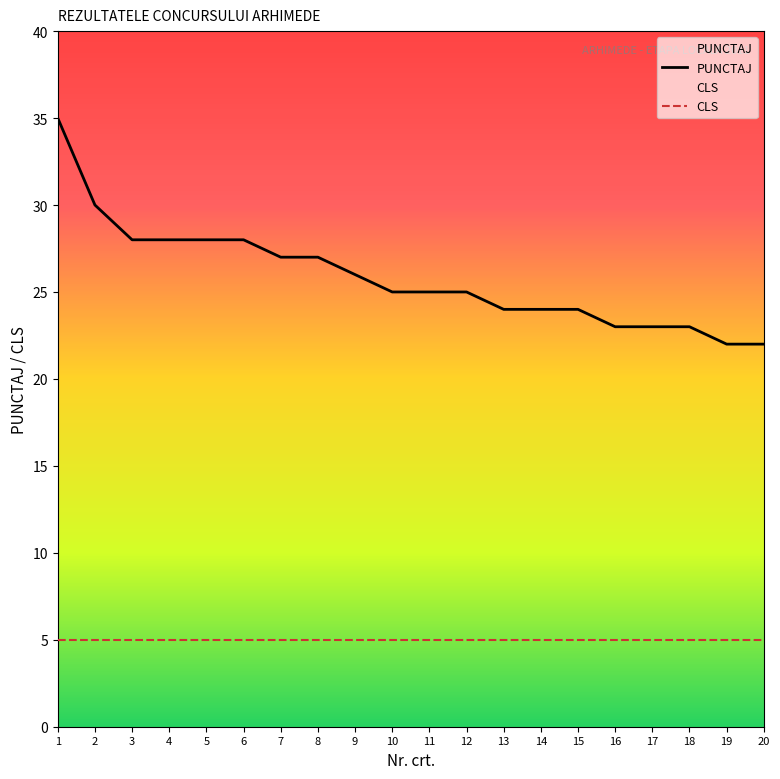

Approximately how many times larger is the value at 10 compared to 12?

1.0